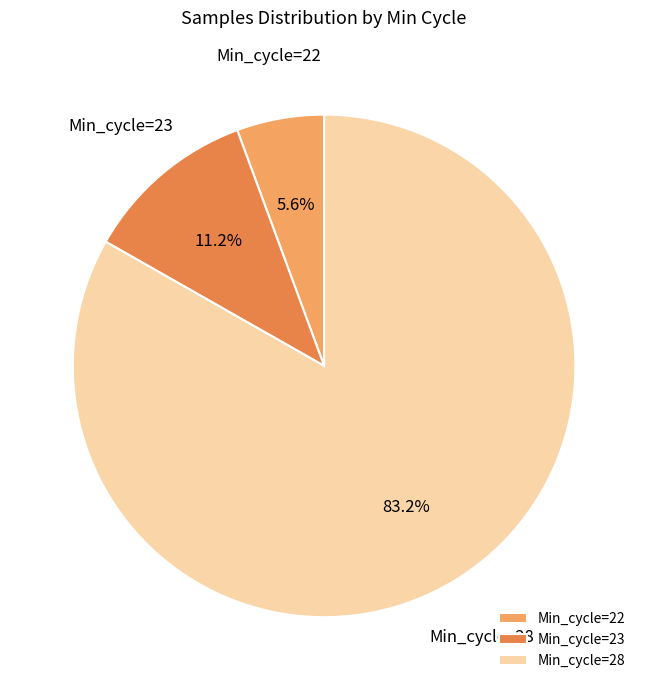

Is the sum of Min_cycle=22 and Min_cycle=23 greater than half?

No